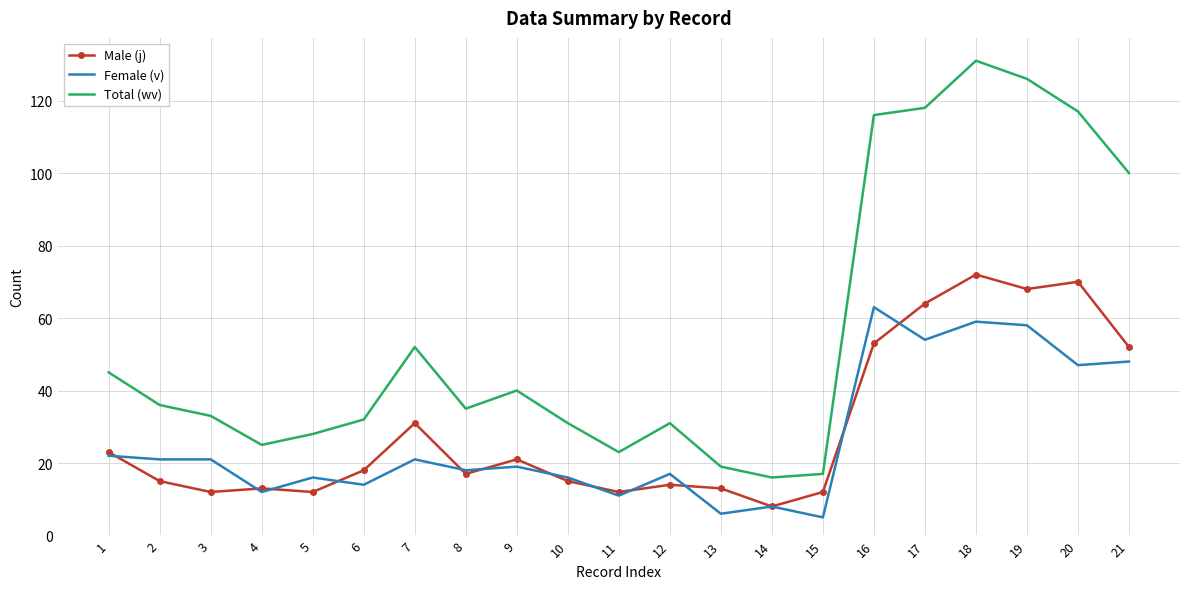

Rank the series at 17 from highest to lowest value.

Total (wv), Male (j), Female (v)